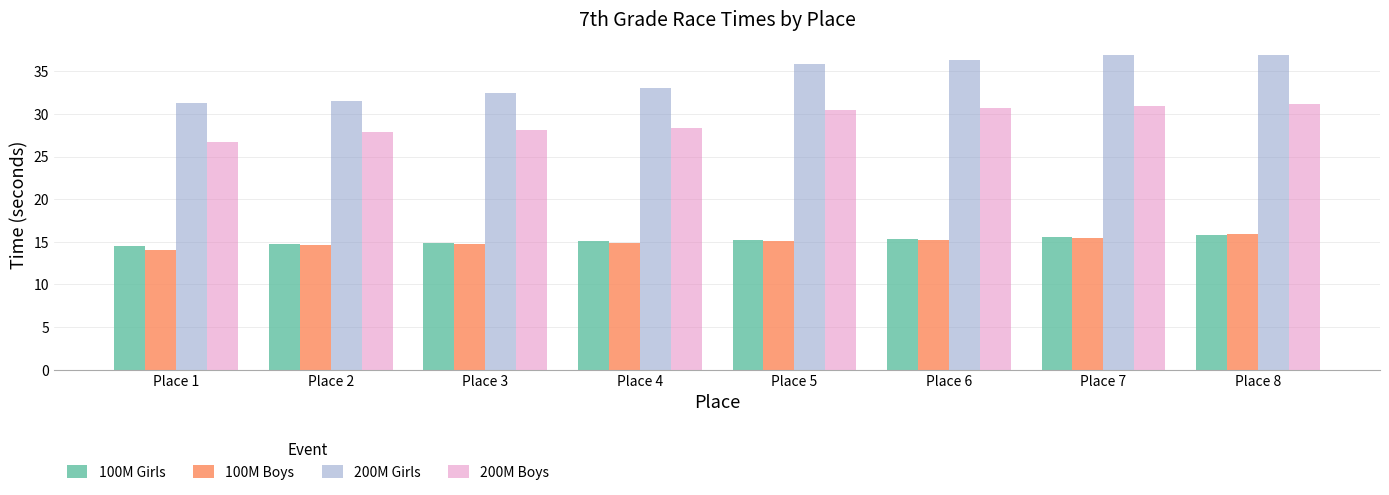

How many series are shown in this chart?

4